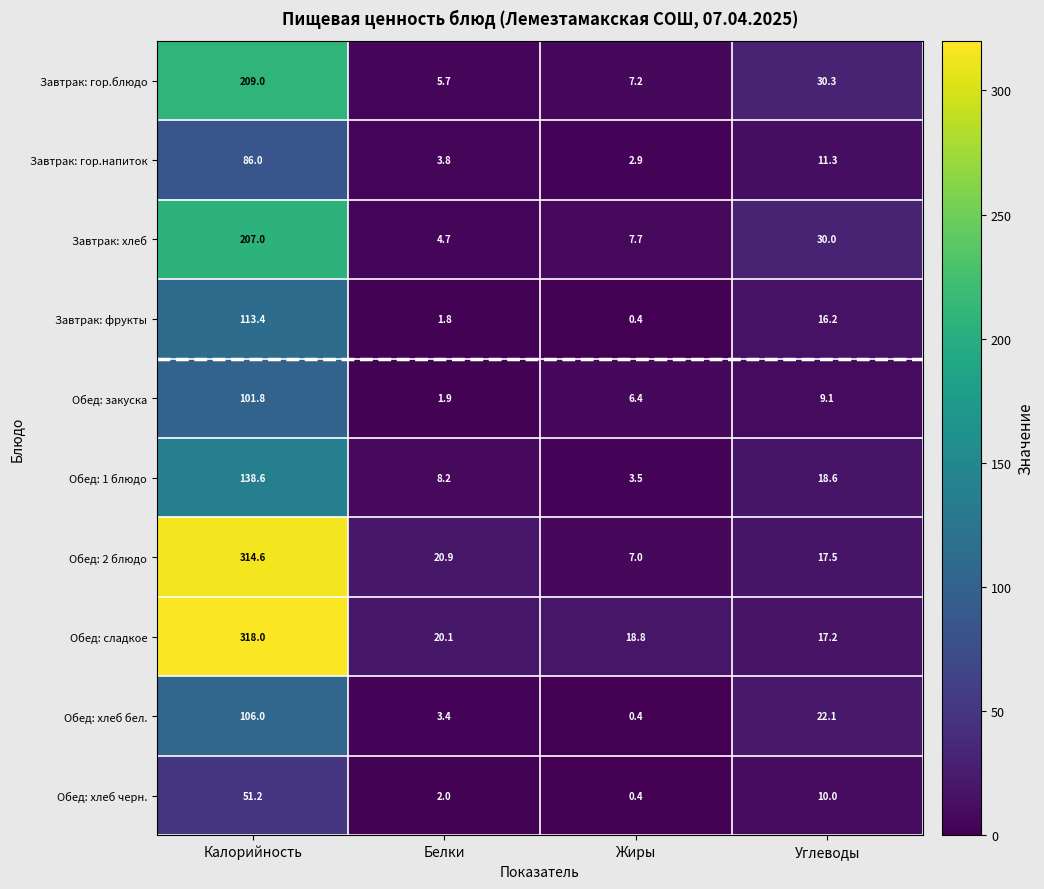

At which label does Обед: сладкое reach its minimum?

Углеводы